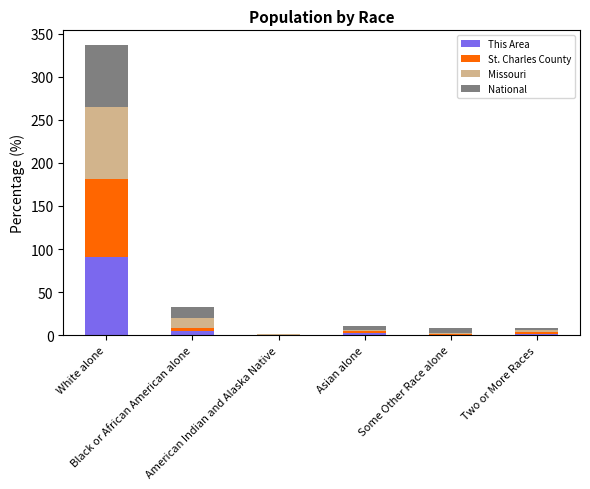

What is the maximum value for This Area?

90.8